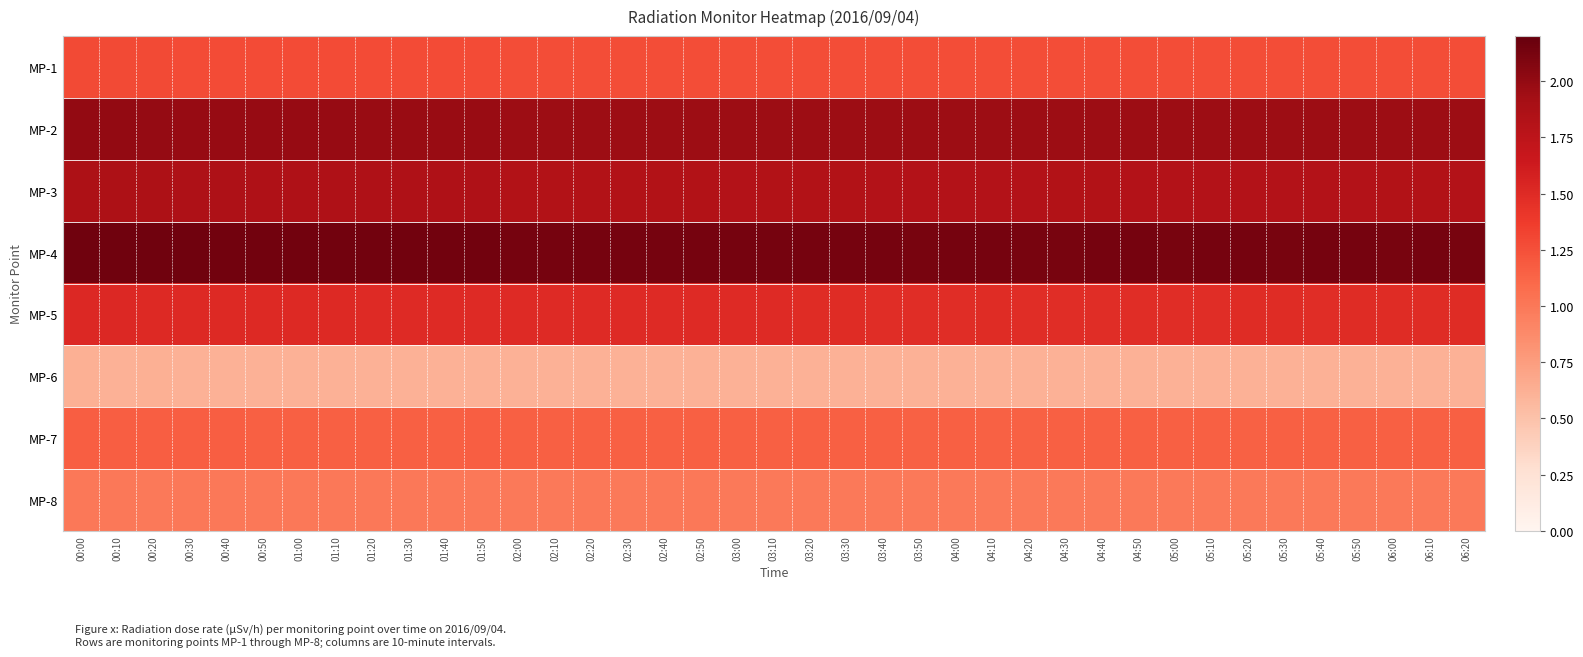

List the series in order of their peak value, lowest first.

MP-6, MP-8, MP-7, MP-1, MP-5, MP-3, MP-2, MP-4